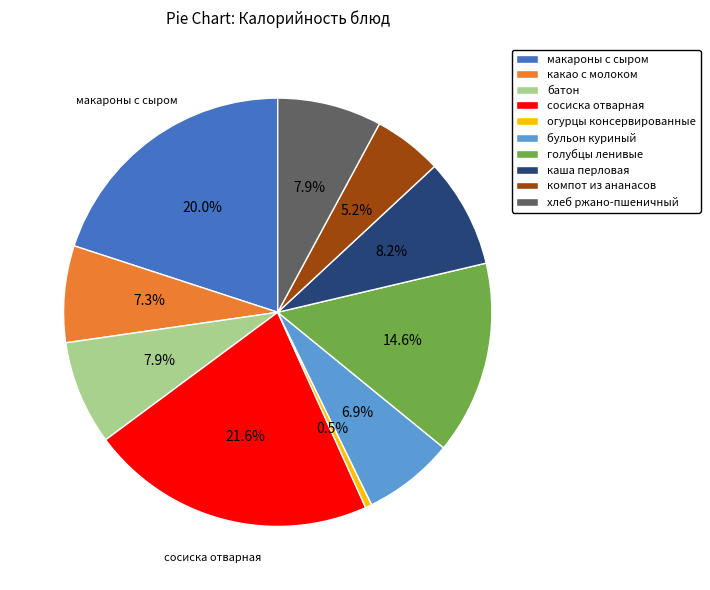

Does сосиска отварная represent more than half of the total?

No